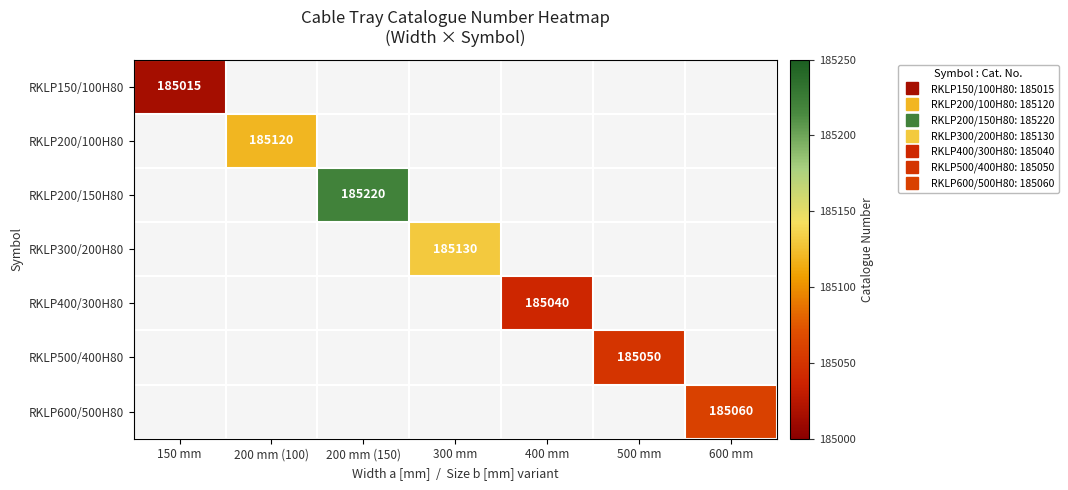

At how many categories does at least one series exceed 27969?

7